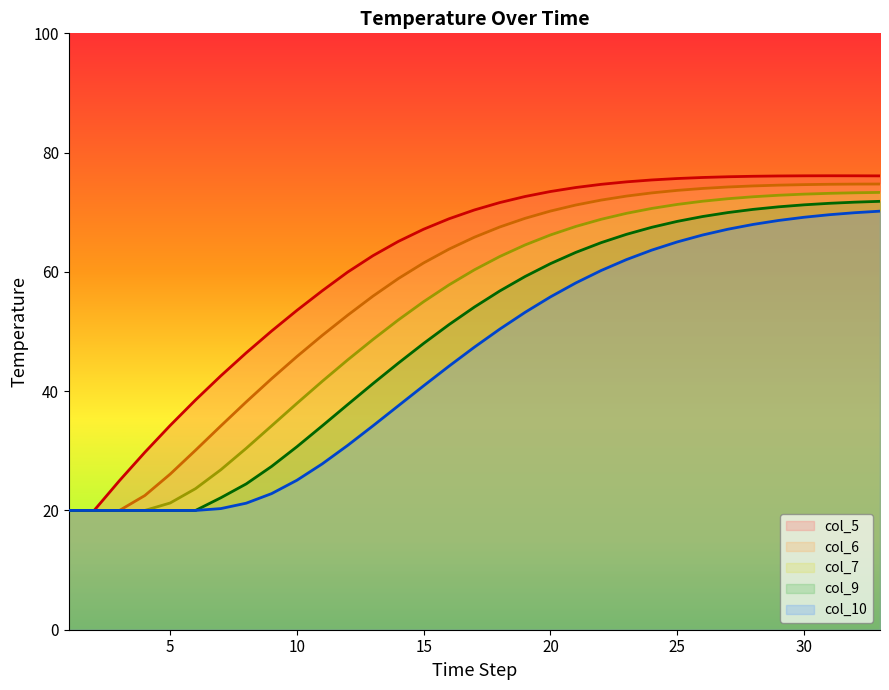

Reading left to right, list all the values displayed in this chart.

col_5: 20.0	20.0	25.0	29.7	34.2	38.5	42.6	46.4	50.1	53.5	56.8	60.0	62.7	65.1	67.2	68.9	70.4	71.6	72.6	73.5	74.1	74.7	75.1	75.4	75.7	75.8	76.0	76.0	76.1	76.1	76.1	76.1	76.1
col_6: 20.0	20.0	20.0	22.5	26.1	30.1	34.2	38.2	42.1	45.8	49.4	52.7	55.9	58.9	61.5	63.8	65.8	67.5	69.0	70.2	71.2	72.0	72.7	73.2	73.7	74.0	74.2	74.4	74.5	74.6	74.7	74.7	74.7
col_7: 20.0	20.0	20.0	20.0	21.2	23.7	26.8	30.4	34.2	38.0	41.7	45.2	48.7	51.9	55.0	57.8	60.3	62.6	64.5	66.2	67.6	68.8	69.8	70.6	71.3	71.8	72.3	72.6	72.8	73.0	73.2	73.3	73.3
col_9: 20.0	20.0	20.0	20.0	20.0	20.0	22.1	24.5	27.4	30.7	34.2	37.7	41.3	44.7	48.0	51.2	54.1	56.8	59.2	61.4	63.3	64.9	66.3	67.5	68.5	69.3	69.9	70.5	70.9	71.2	71.5	71.7	71.8
col_10: 20.0	20.0	20.0	20.0	20.0	20.0	20.3	21.2	22.8	25.1	27.8	30.9	34.2	37.6	40.9	44.2	47.4	50.4	53.2	55.8	58.1	60.2	62.1	63.7	65.0	66.2	67.2	68.0	68.6	69.2	69.6	69.9	70.2